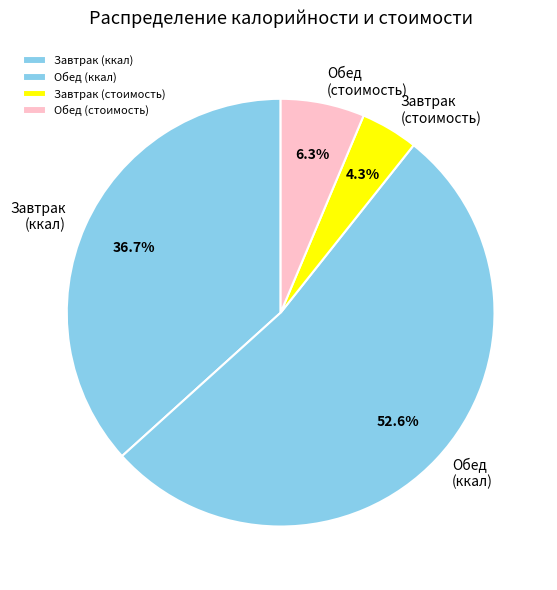

Count the number of slices in the pie.

4